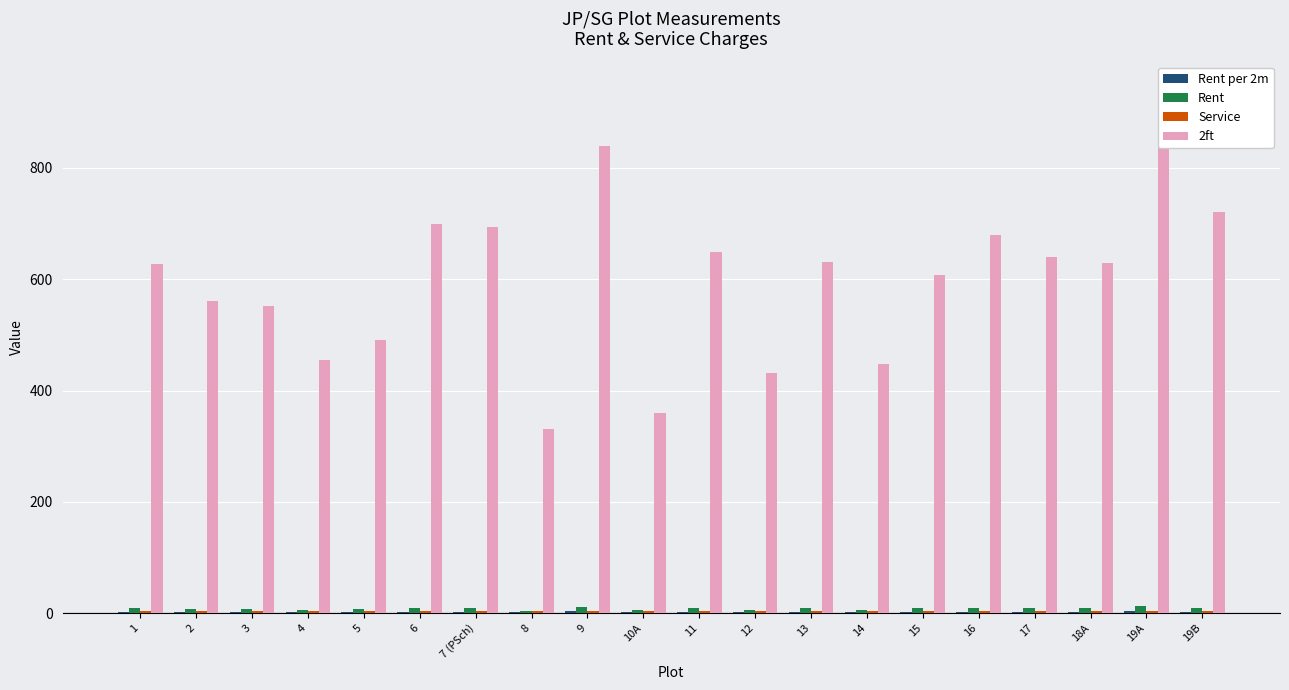

What is the label of the 4th bar from the left?

4